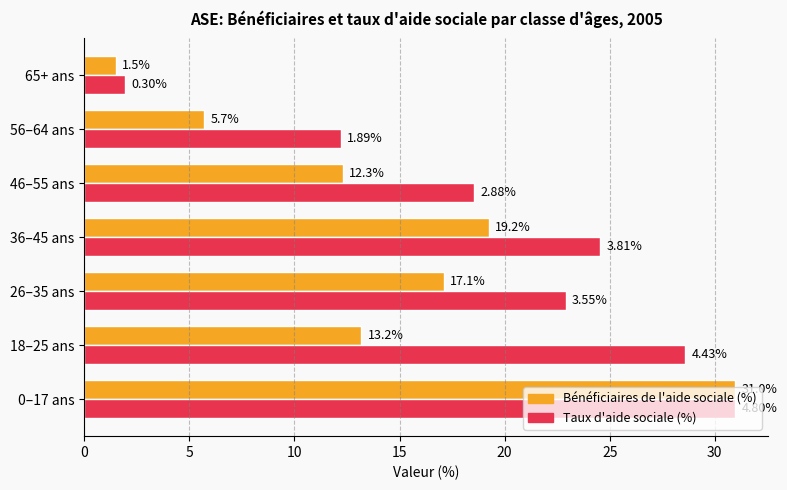

Rank the series by their average value, from lowest to highest.

Bénéficiaires de l'aide sociale (%), Taux d'aide sociale (%)